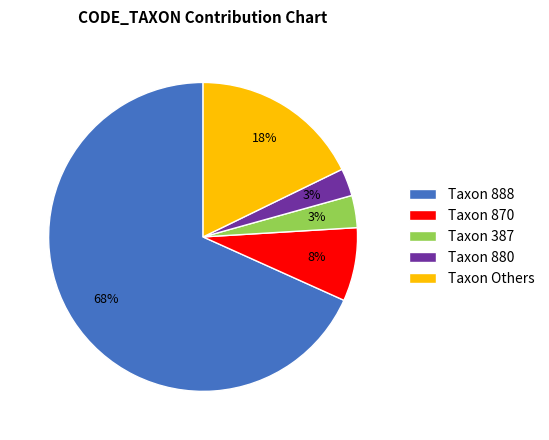

The Taxon 888 slice represents 62% of the pie. True or false?

False